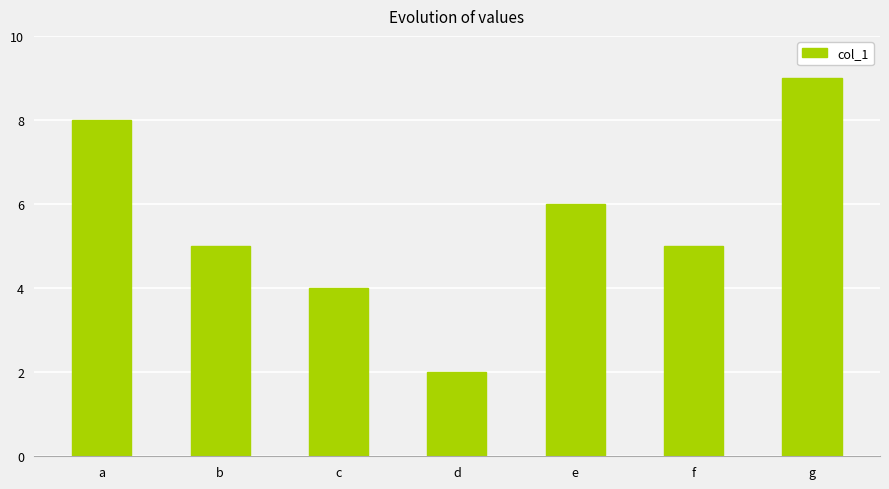

What is the change in value from c to d?

-2